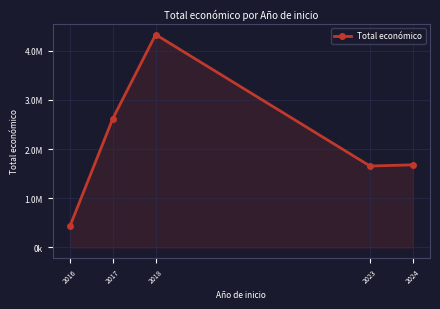

The chart shows a value of 923930 at 2018. True or false?

False